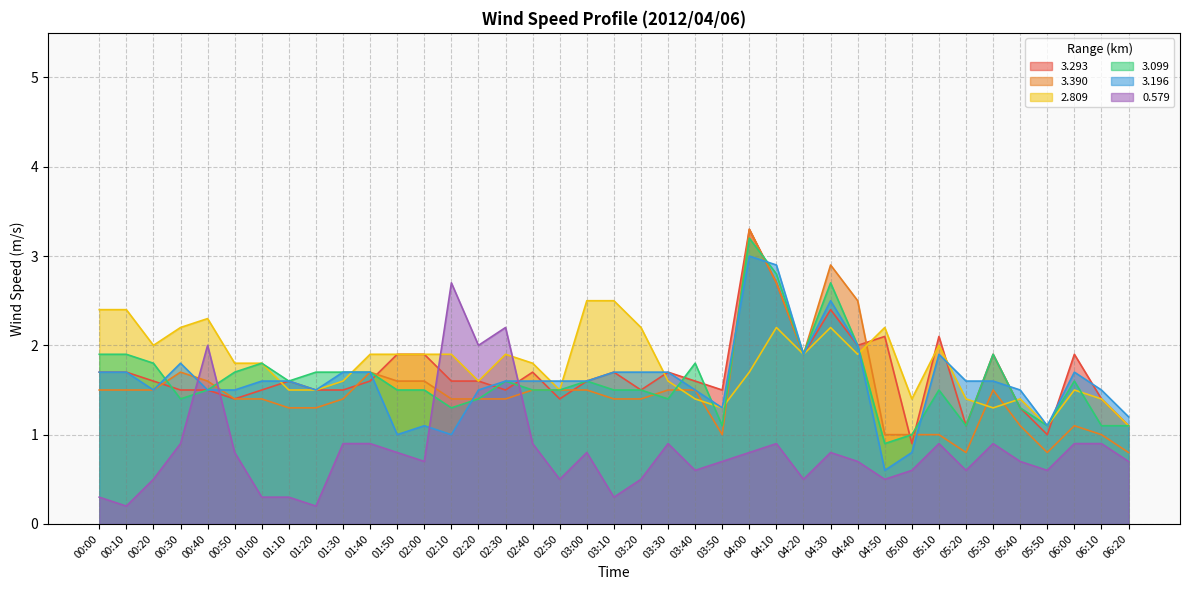

What is the minimum value for 3.390?

0.8